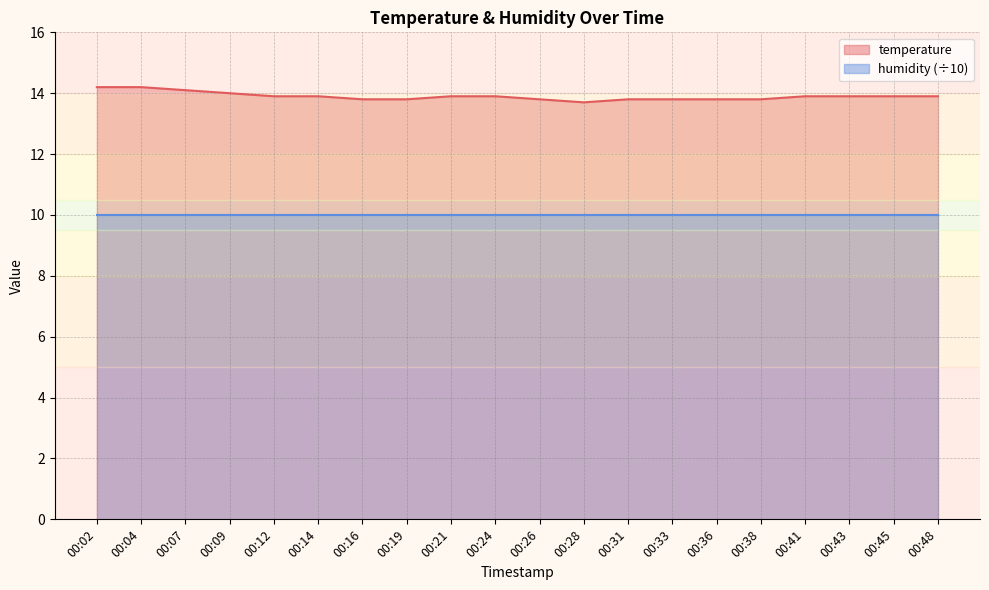

Reading right to left, list all the values displayed in this chart.

13.9	13.9	13.9	13.9	13.8	13.8	13.8	13.8	13.7	13.8	13.9	13.9	13.8	13.8	13.9	13.9	14.0	14.1	14.2	14.2